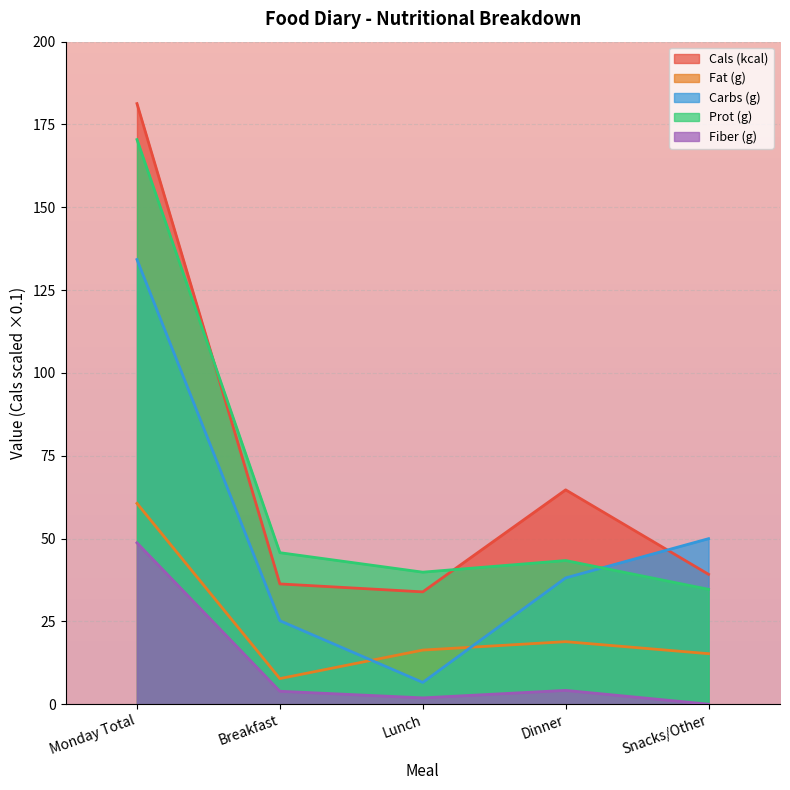

Is it true that Fiber (g) equals 2.5 at Dinner?

False